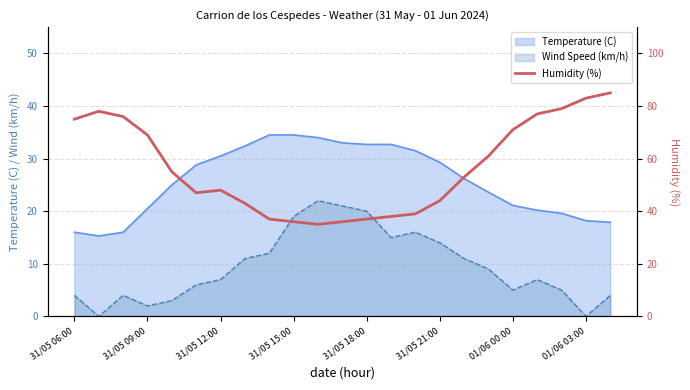

Is it true that the value at 31/05 12:00 is 69?

False